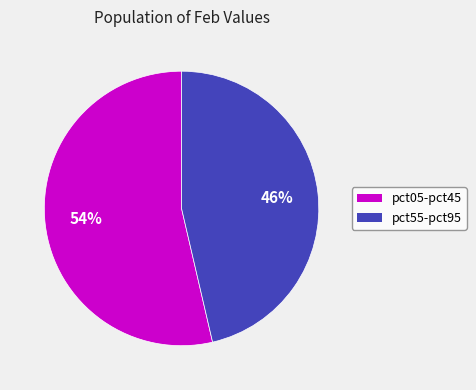

Is there a majority slice in this chart?

Yes